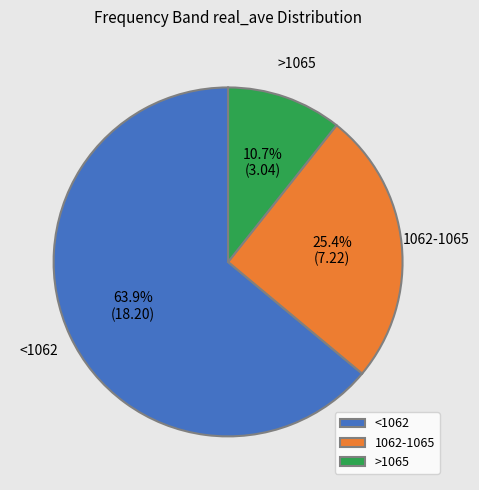

Combined, what portion of the pie is >1065 and 1062-1065?

36.1%